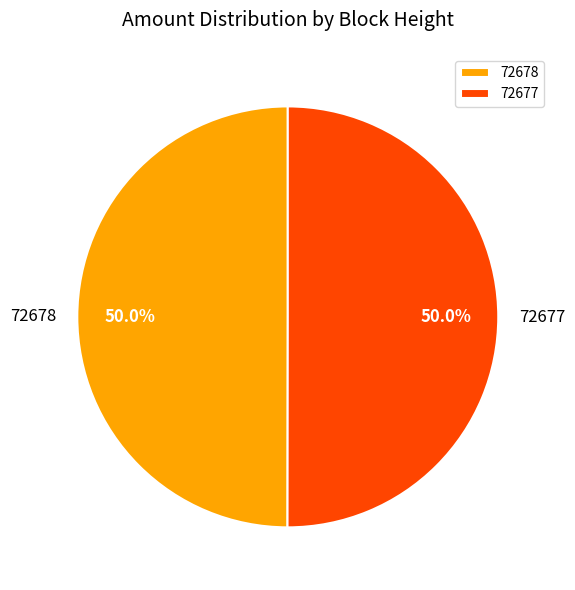

Approximately how many times larger is the value at 72678 compared to 72677?

1.0